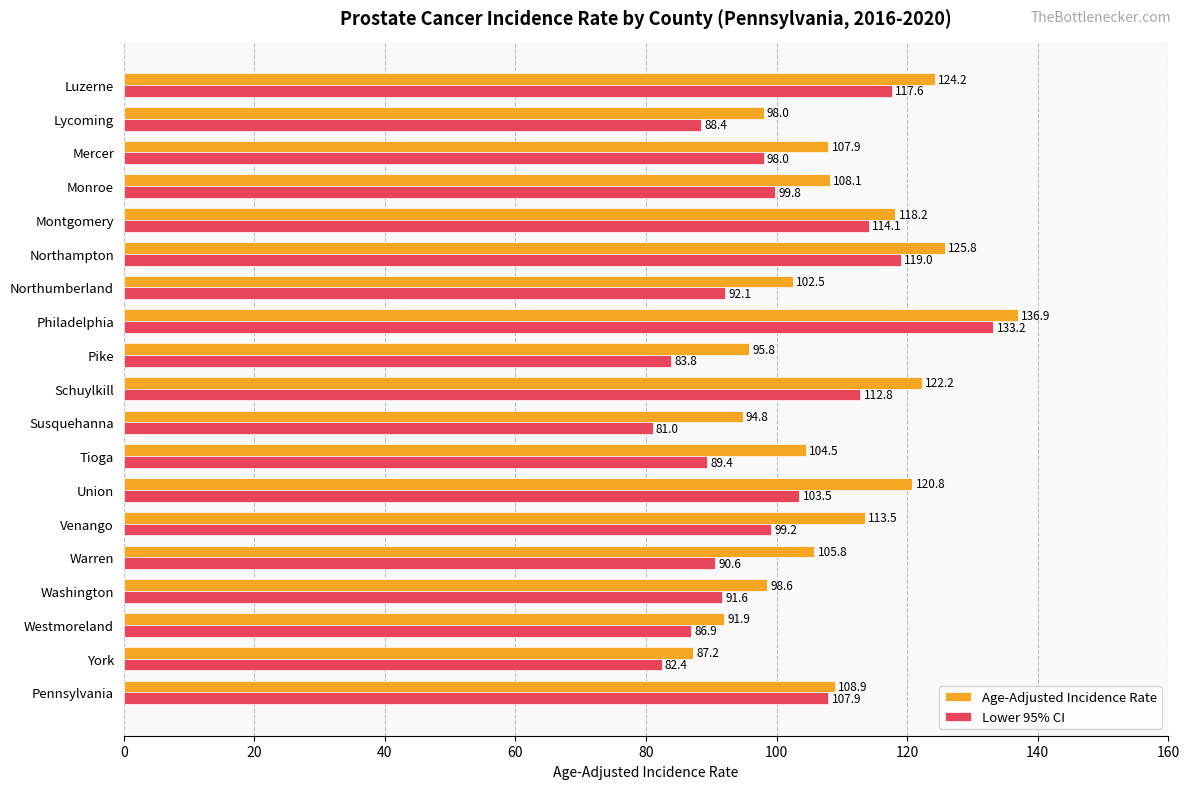

Which series has the largest range (max minus min)?

Lower 95% CI